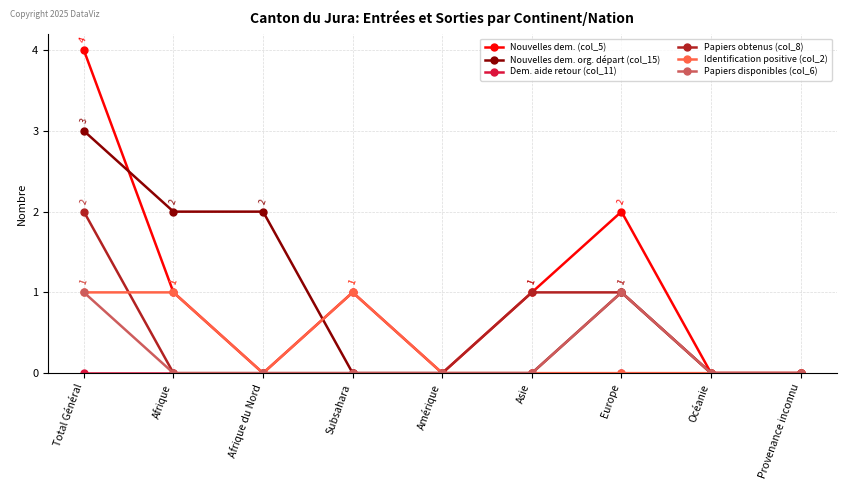

Which series has the largest total across all categories?

Nouvelles dem. (col_5)